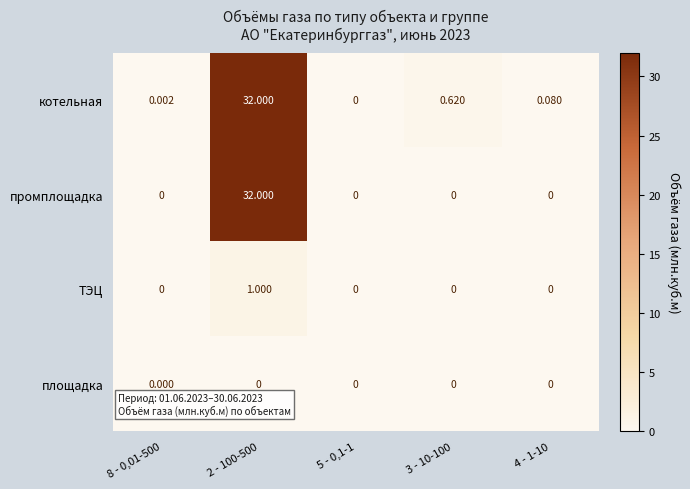

Between 8 - 0,01-500 and 4 - 1-10, which series saw the biggest shift?

котельная